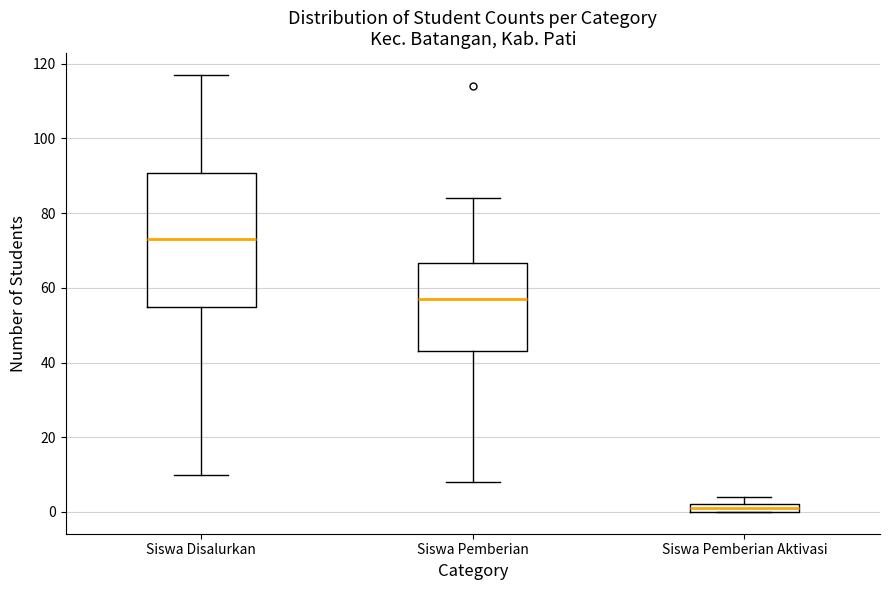

Comparing the boxes themselves (not the whiskers), which one is the tallest?

Siswa Disalurkan